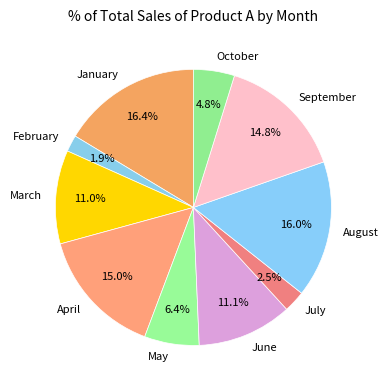

Does any single category account for the majority?

No